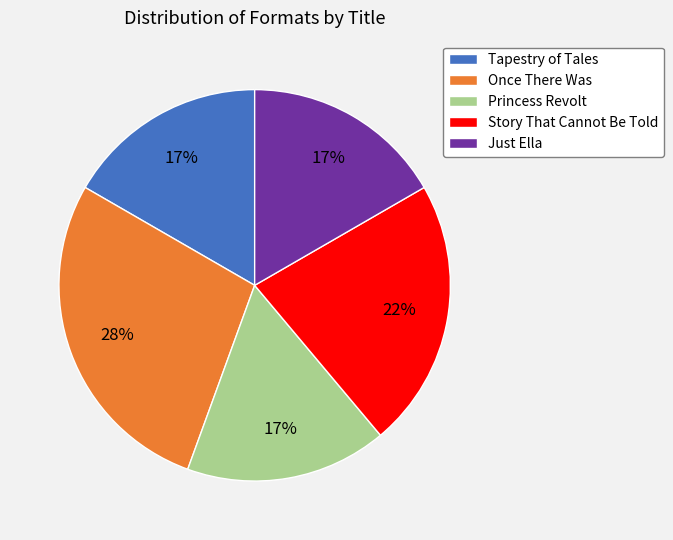

To the nearest percent, what percentage of the pie is Tapestry of Tales?

17%